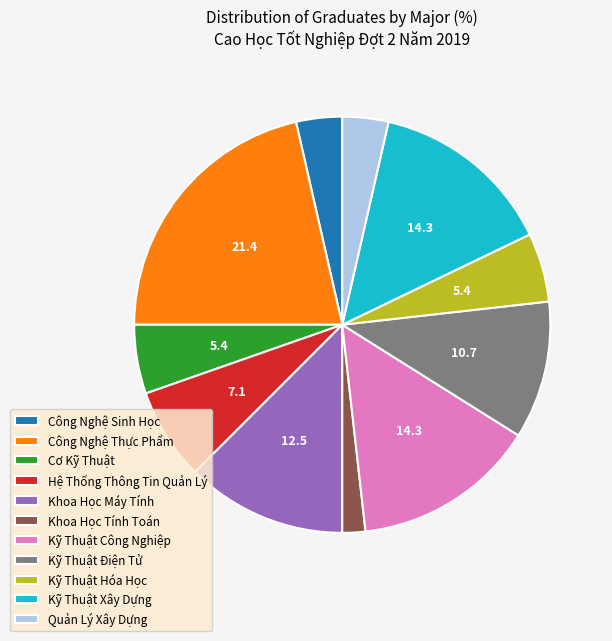

Is it true that Kỹ Thuật Hóa Học is 5% of the pie?

True